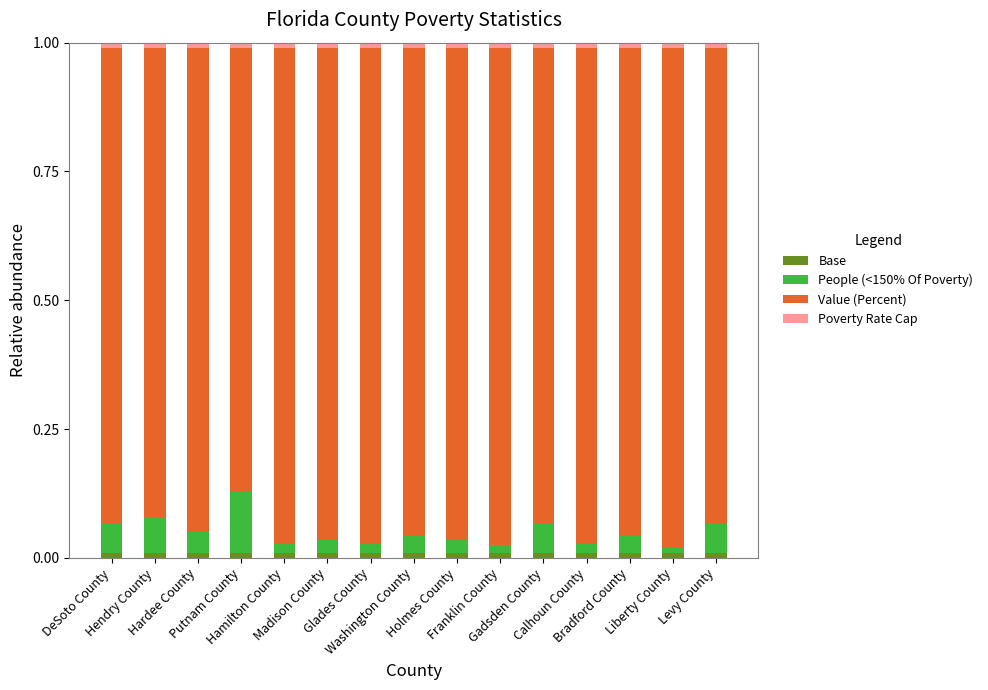

Does the chart contain stacked bars?

Yes